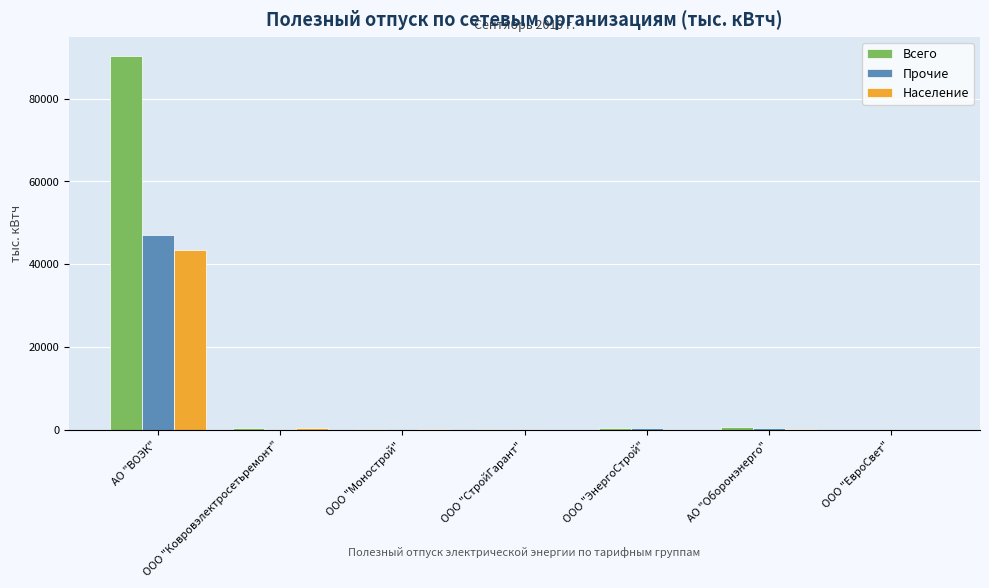

The Население series shows 0.0 at ООО "СтройГарант". True or false?

True